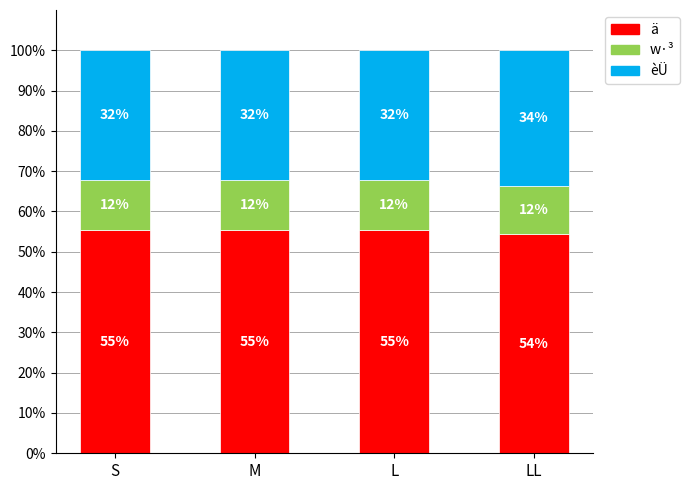

What is the minimum value for ä?

54.5